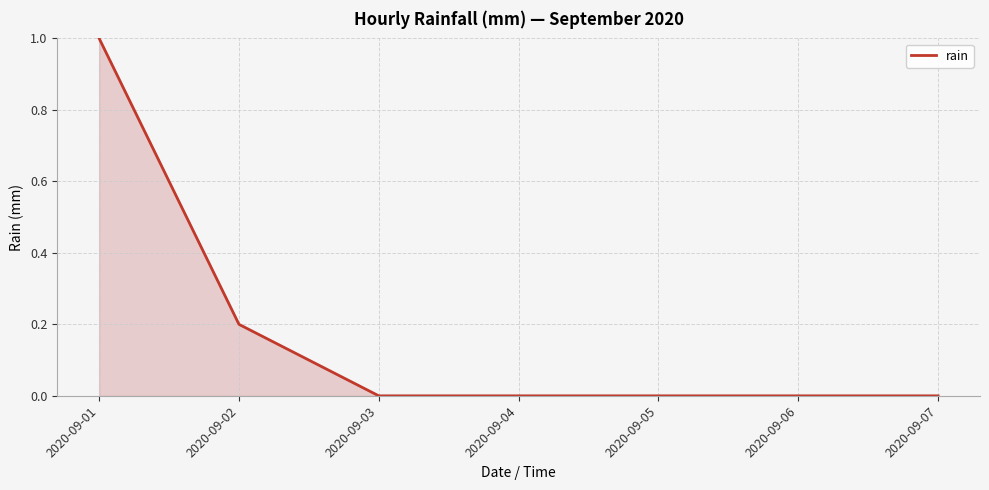

Reading left to right, list all the values displayed in this chart.

2020-09-01=1.0	2020-09-02=0.2	2020-09-03=0.0	2020-09-04=0.0	2020-09-05=0.0	2020-09-06=0.0	2020-09-07=0.0